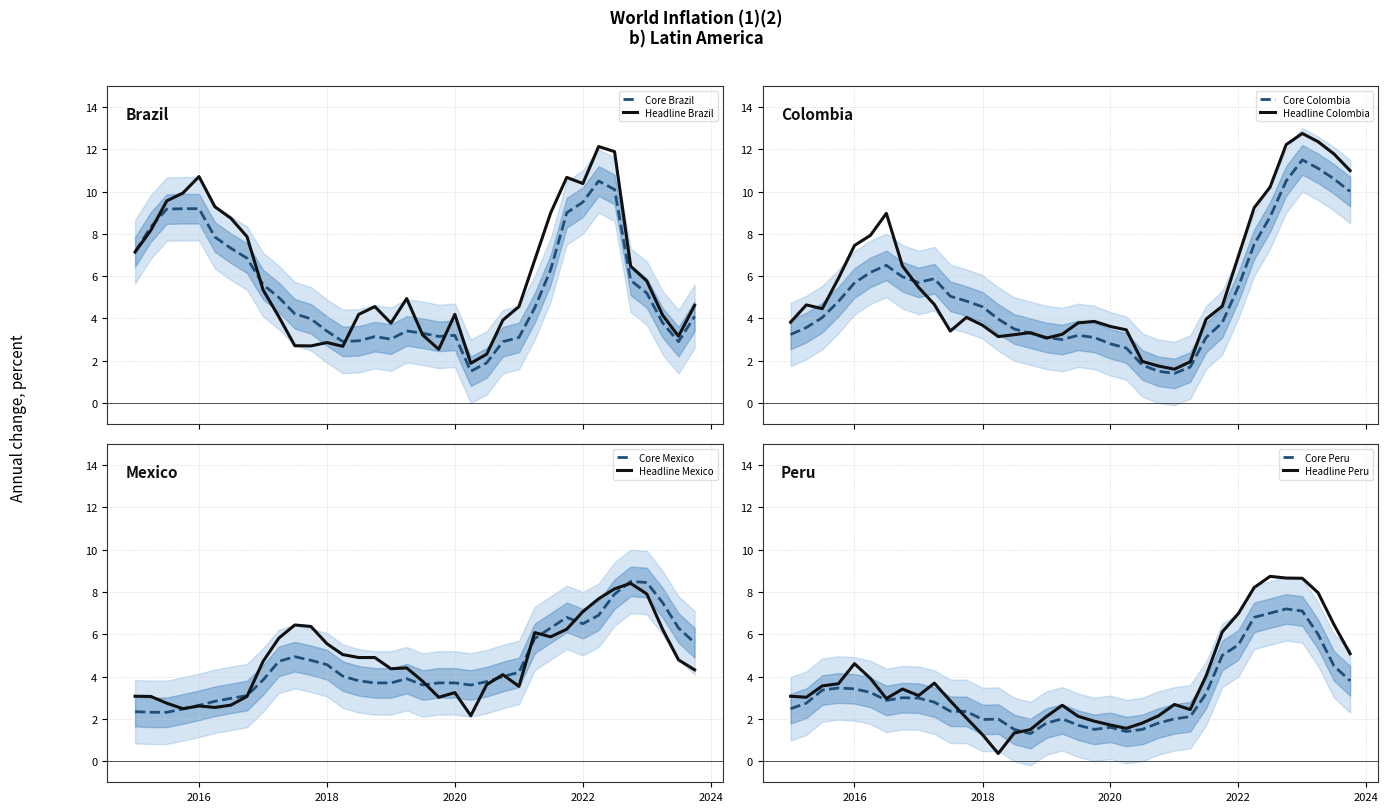

Is it true that Colombia Headline equals 4.5 at 2015-07?

True